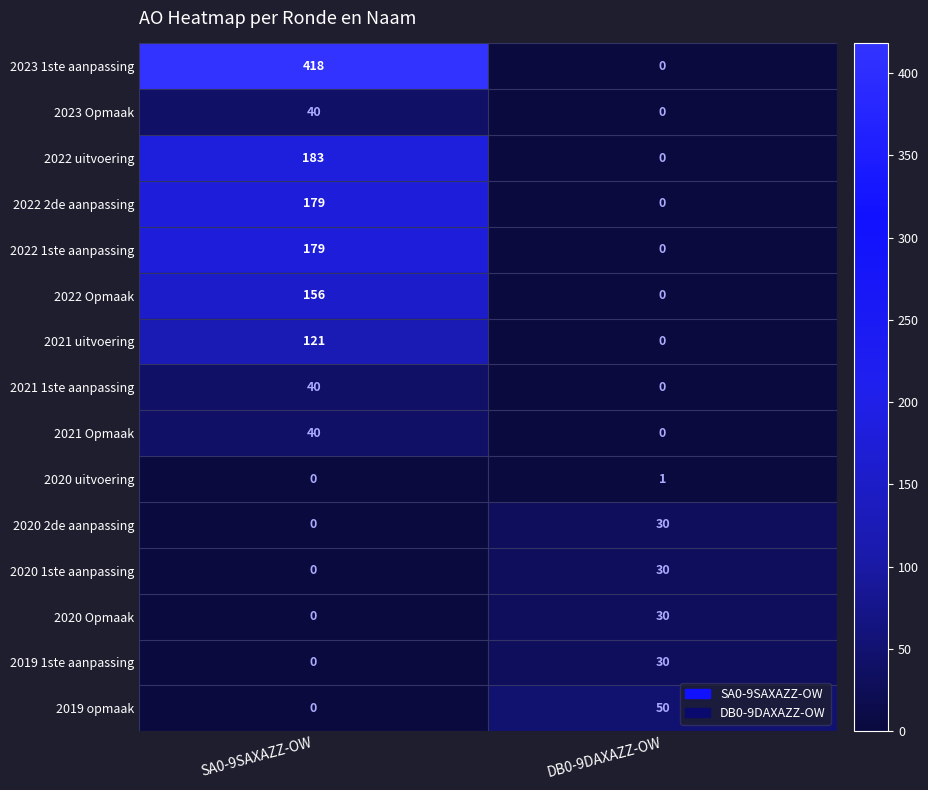

What is the highest value of the 2021 1ste aanpassing series?

40